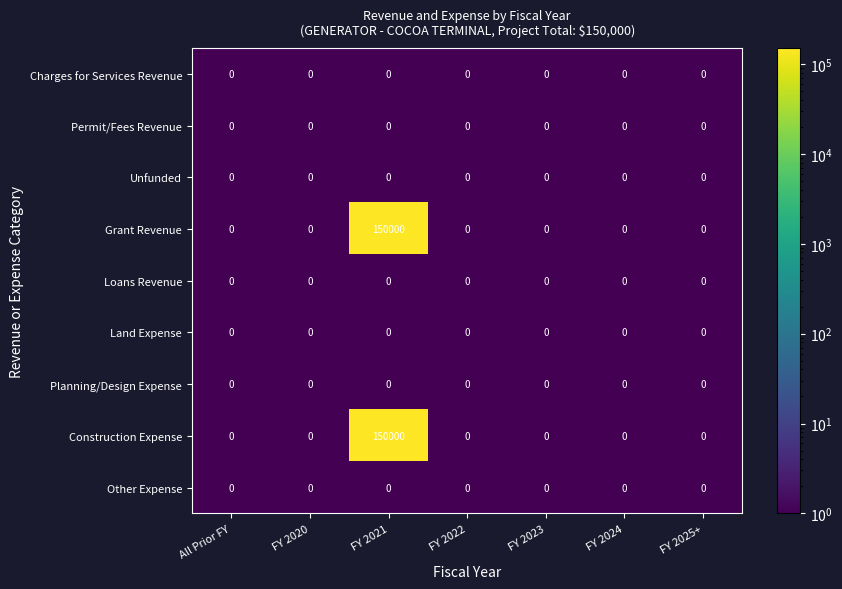

Is it true that Permit/Fees Revenue equals 0 at FY 2022?

True